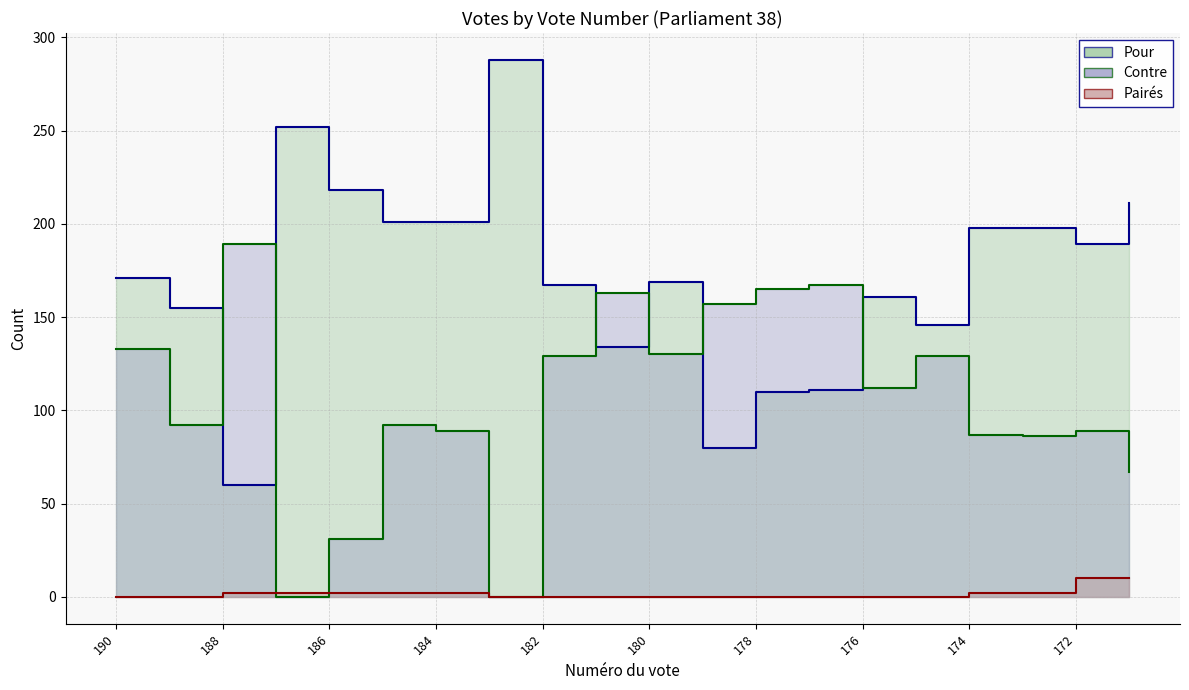

Reading right to left, list all the values displayed in this chart.

Pour: 211	189	198	198	146	161	111	110	80	169	134	167	288	201	201	218	252	60	155	171
Contre: 67	89	86	87	129	112	167	165	157	130	163	129	0	89	92	31	0	189	92	133
Paires: 10	10	2	2	0	0	0	0	0	0	0	0	0	2	2	2	2	2	0	0